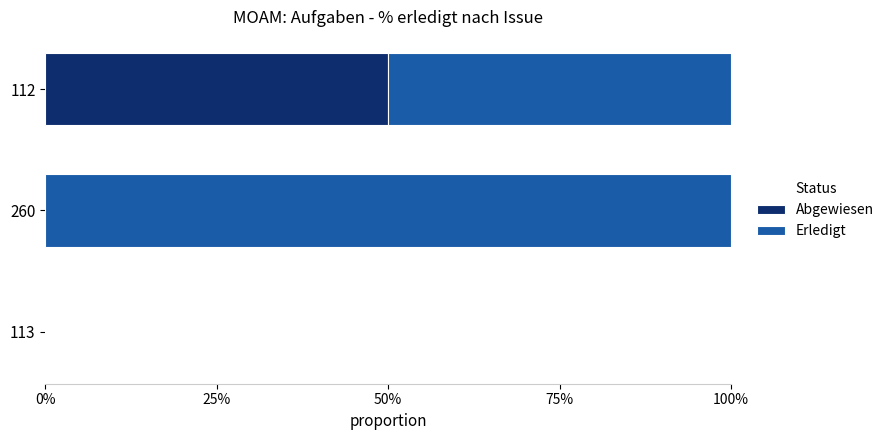

What are all the series names shown in the legend?

Abgewiesen, Erledigt